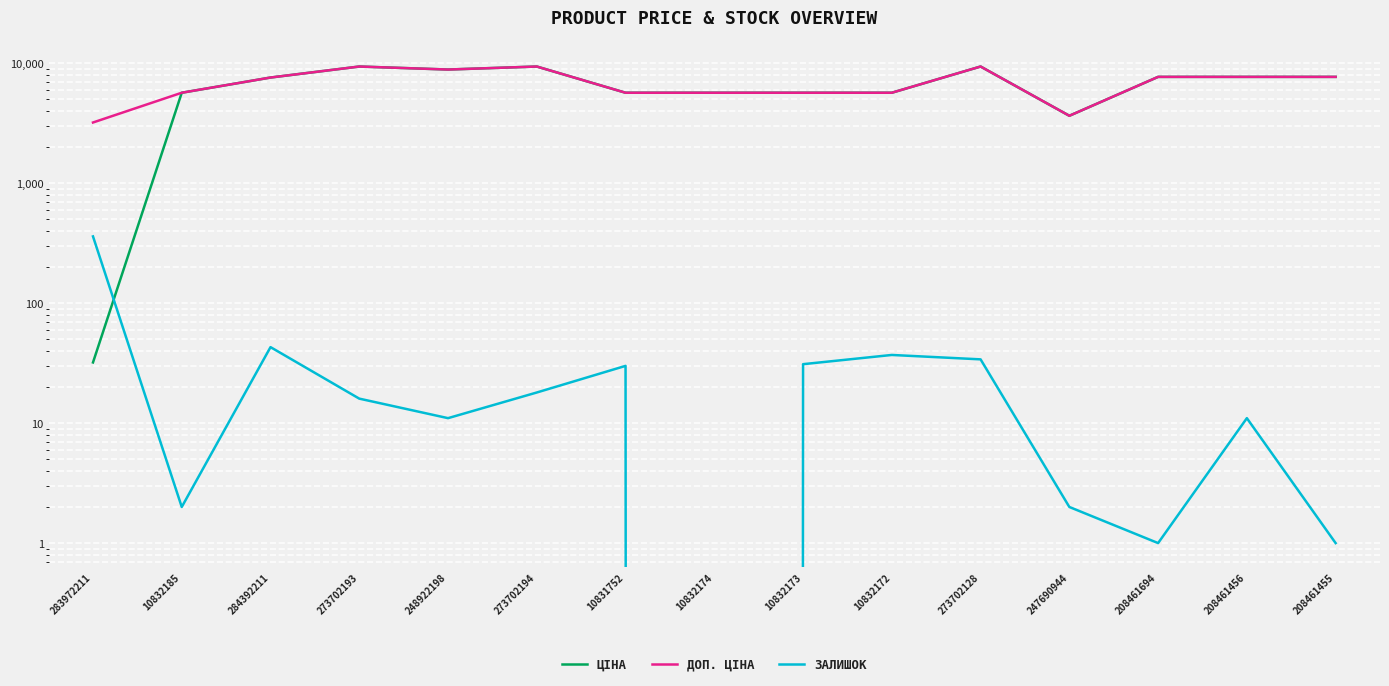

True or false: Залишок has more than 1 points higher than both neighbors.

True